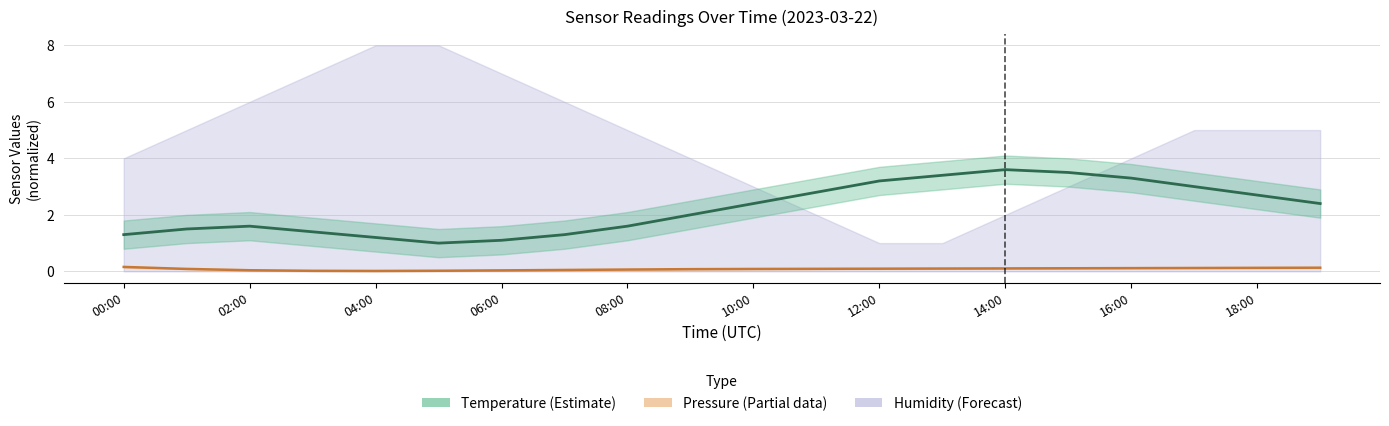

How many interior local valleys does the pressure series have?

1